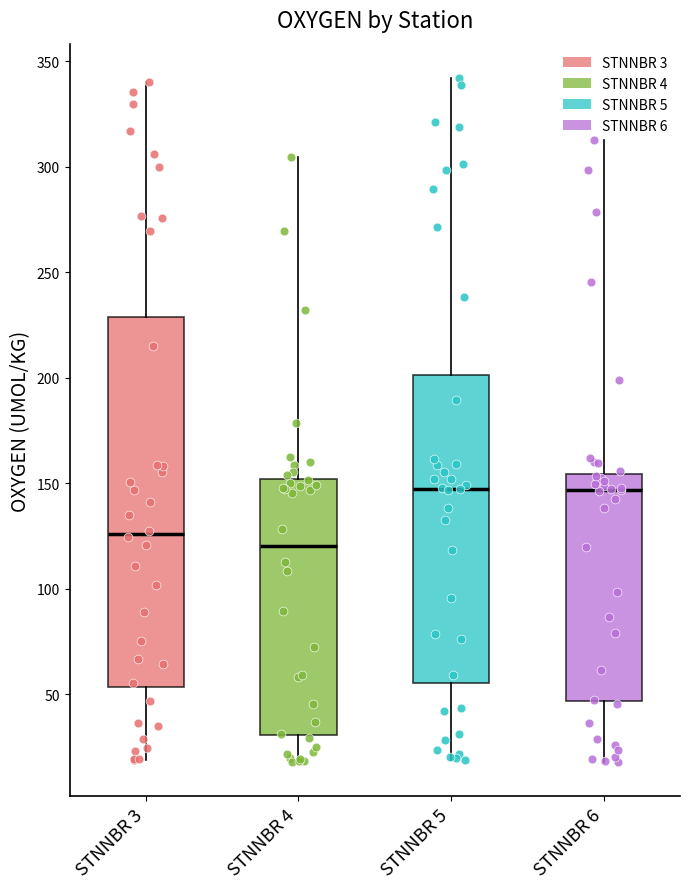

Where does the lower whisker of the box for STNNBR 3 end on the y-axis? The values are not printed on the chart, so give them approximately, as read against the axis.

20